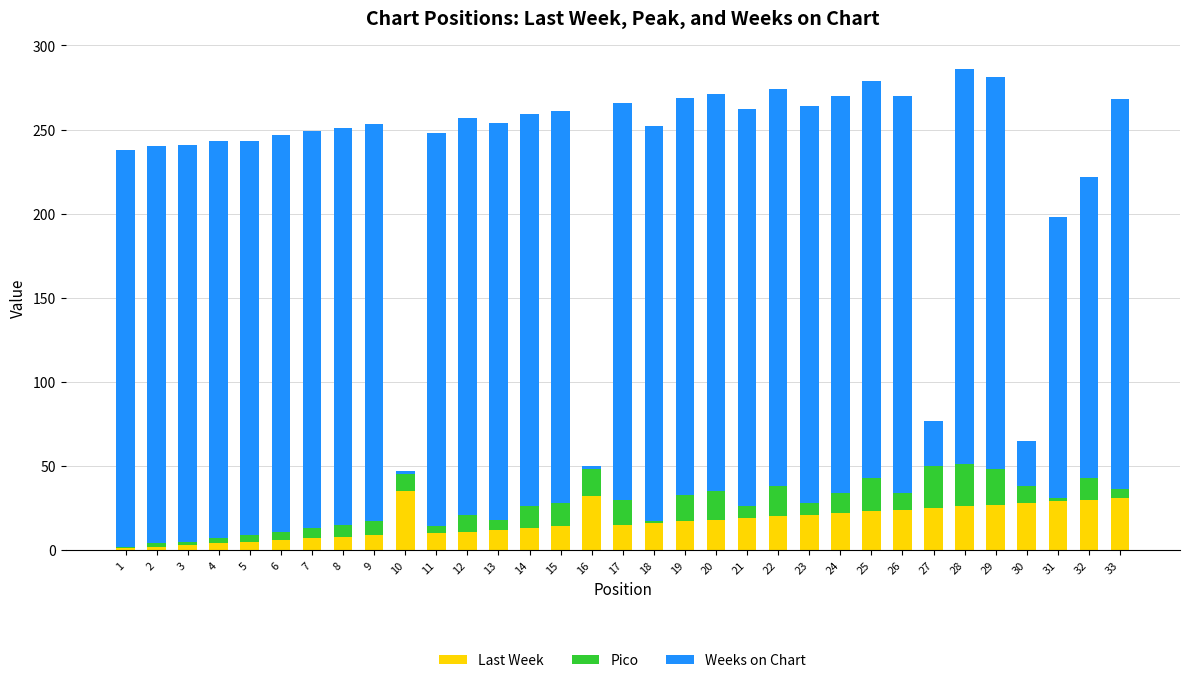

What is the sum of all Last Week values?

563